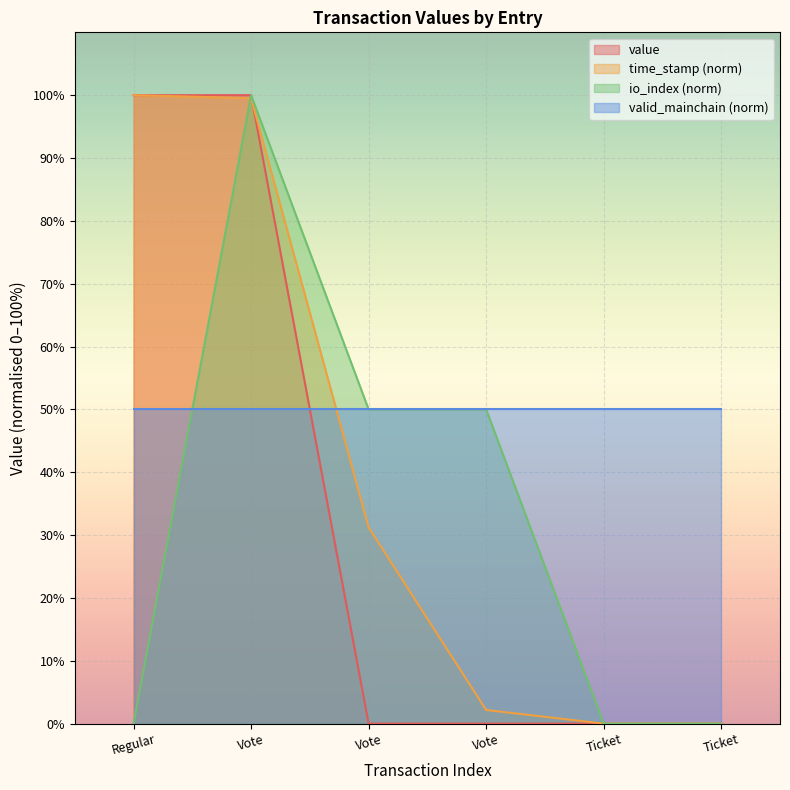

Count the number of data series in this chart.

4